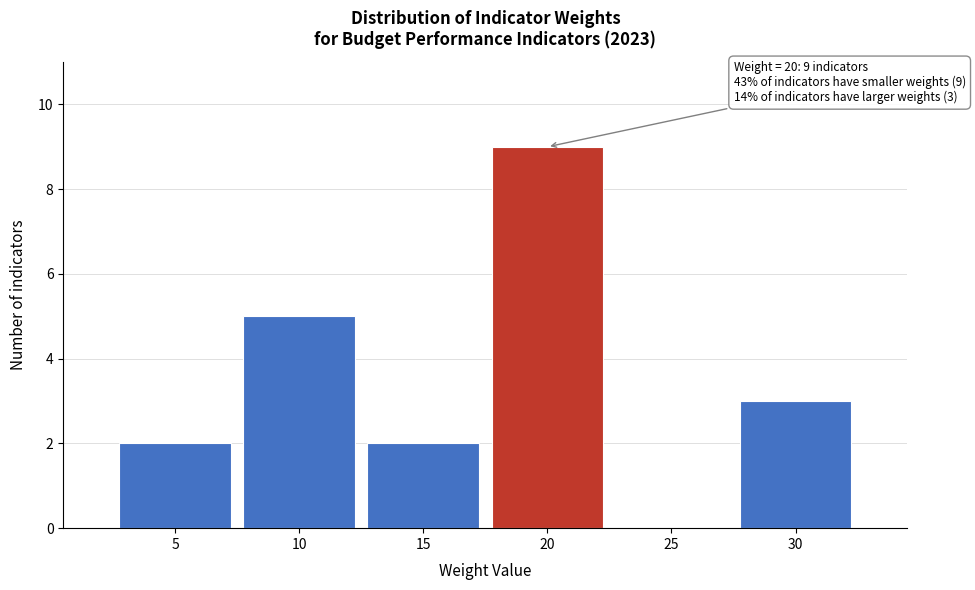

Reading left to right, transcribe all the data shown in this chart.

5=2	10=5	15=2	20=9	25=0	30=3